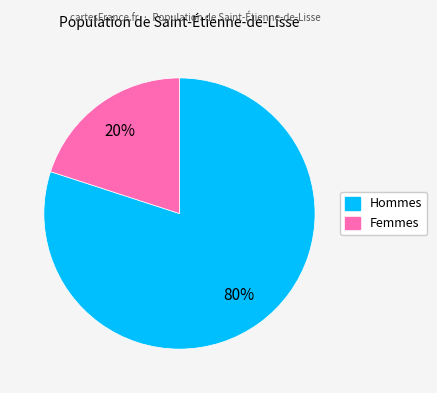

Does any single category account for the majority?

Yes